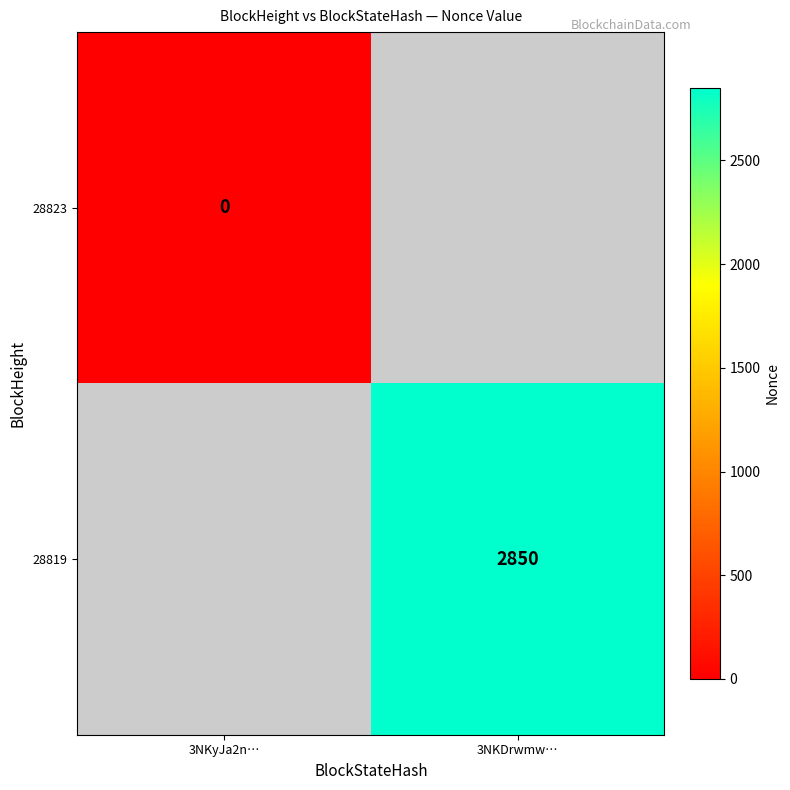

Rank the series by their maximum value, from lowest to highest.

28823, 28819